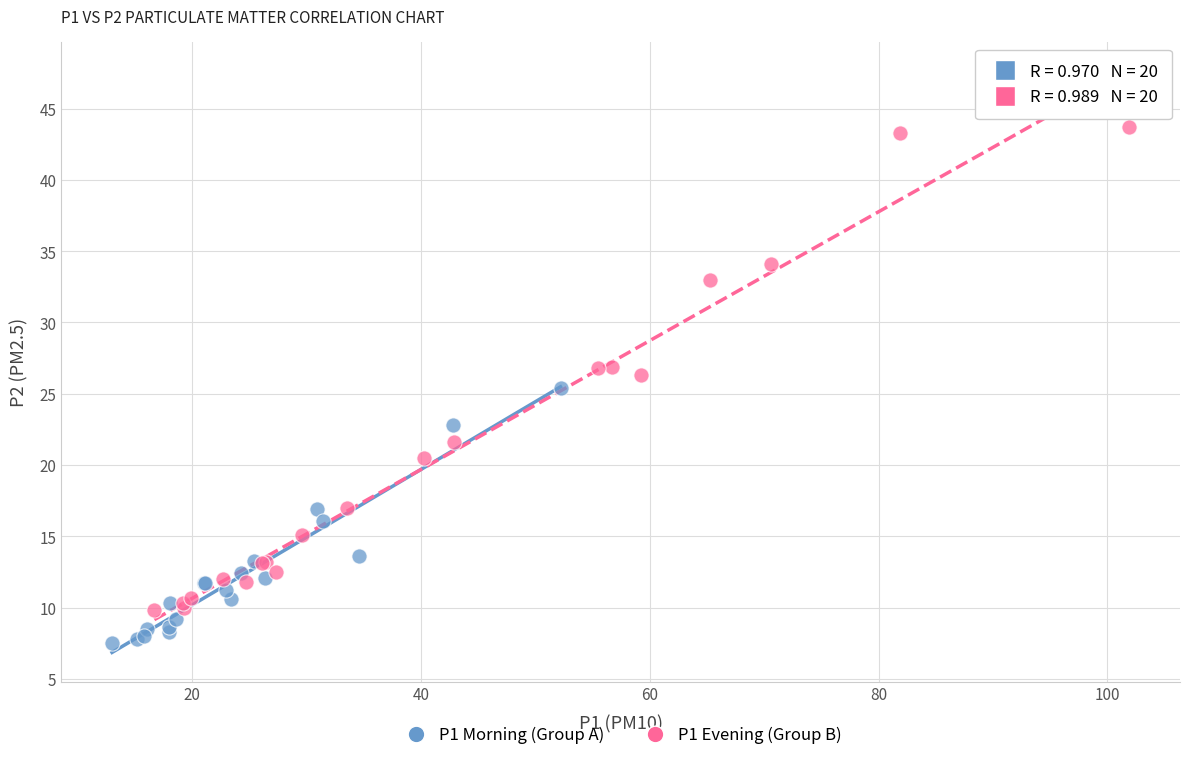

Which series reaches the maximum Y coordinate?

P1 Evening (Group B)